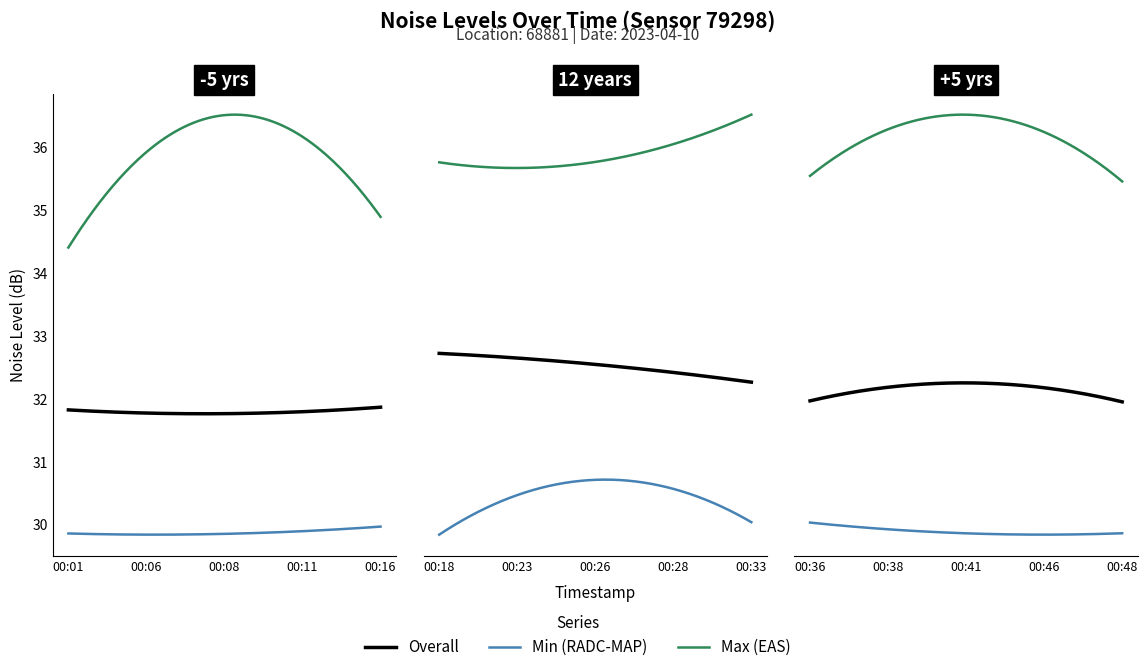

What is the value of the noise_LA_min point at the 18th from the left?

30.8